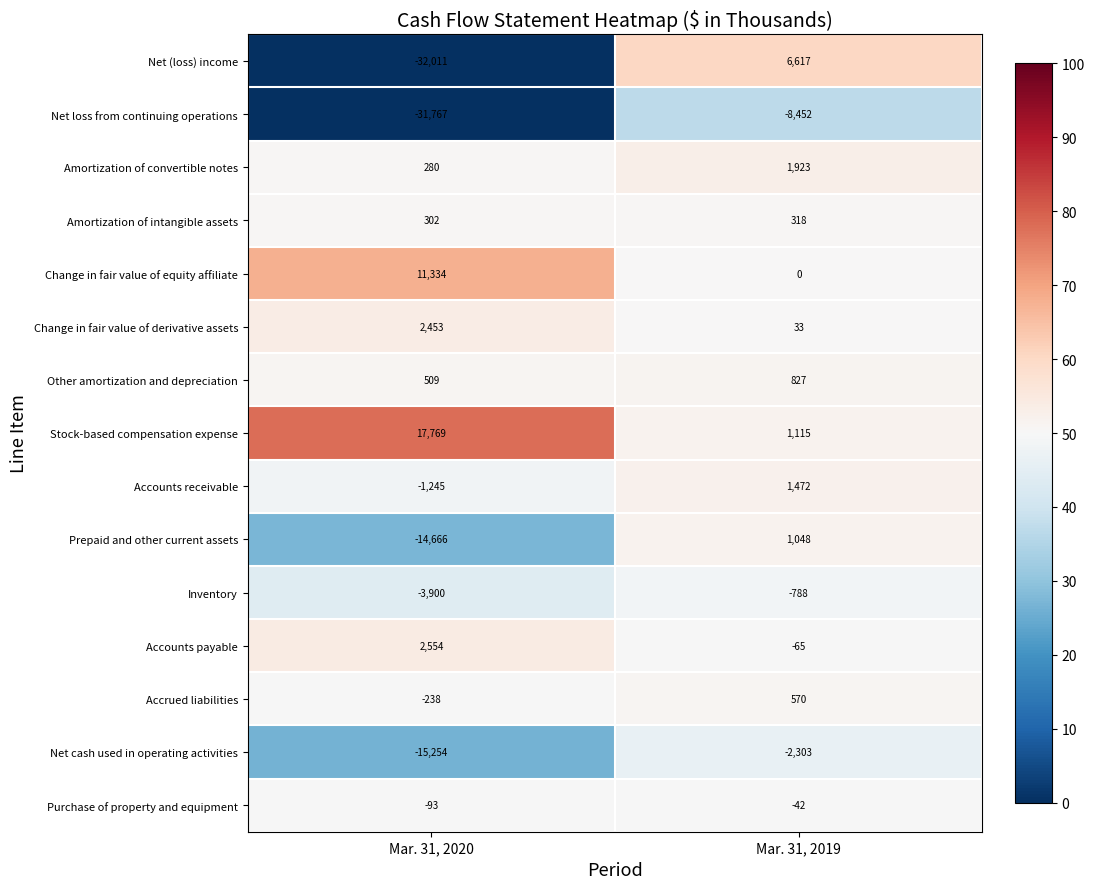

Is it true that Accounts payable equals -65 at Mar. 31, 2019?

True